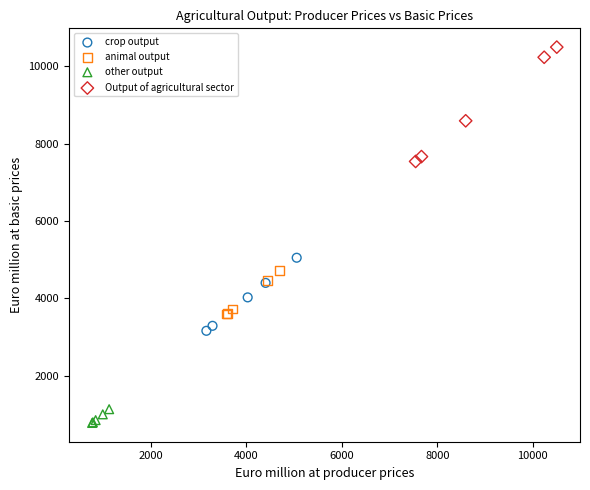

What are all the series names shown in the legend?

crop output, animal output, other output, Output of agricultural sector